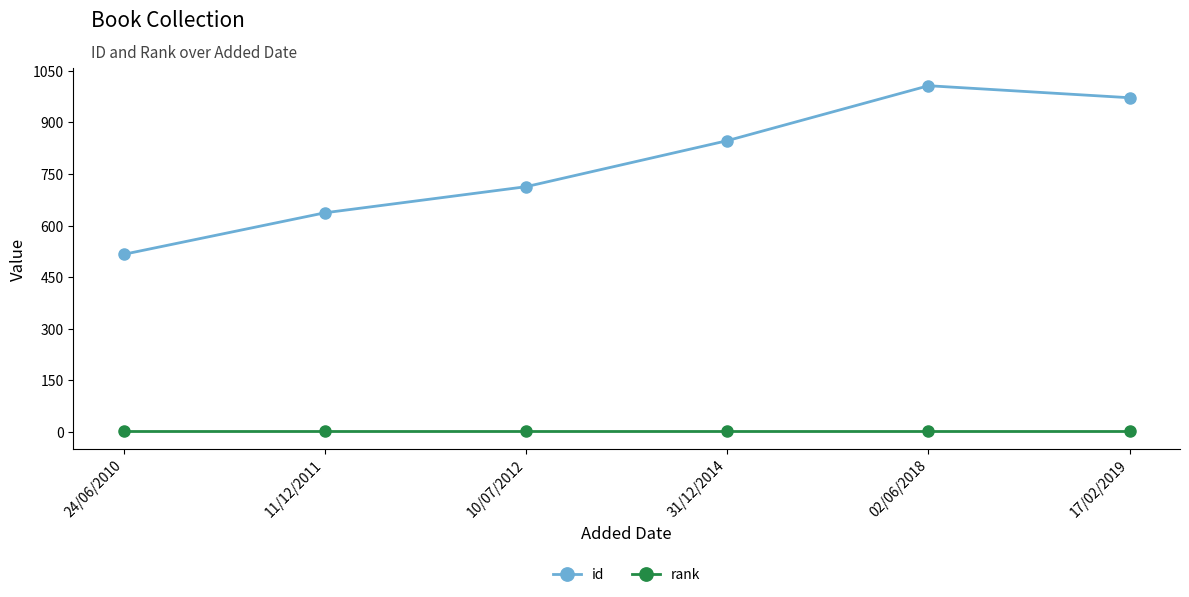

True or false: id and rank cross at least once.

False